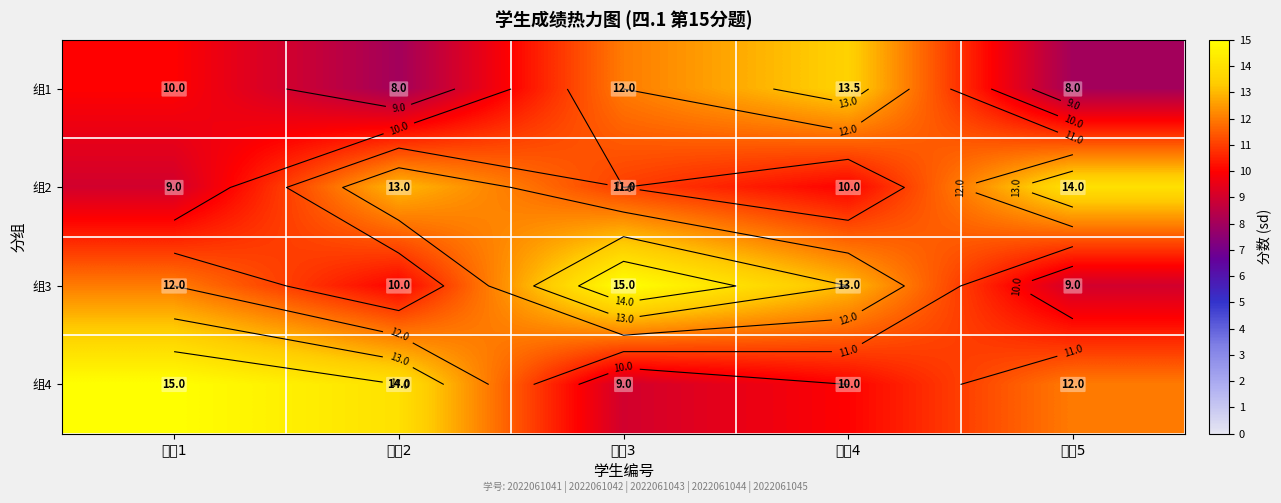

What is the average value of the 组1 series?

10.3